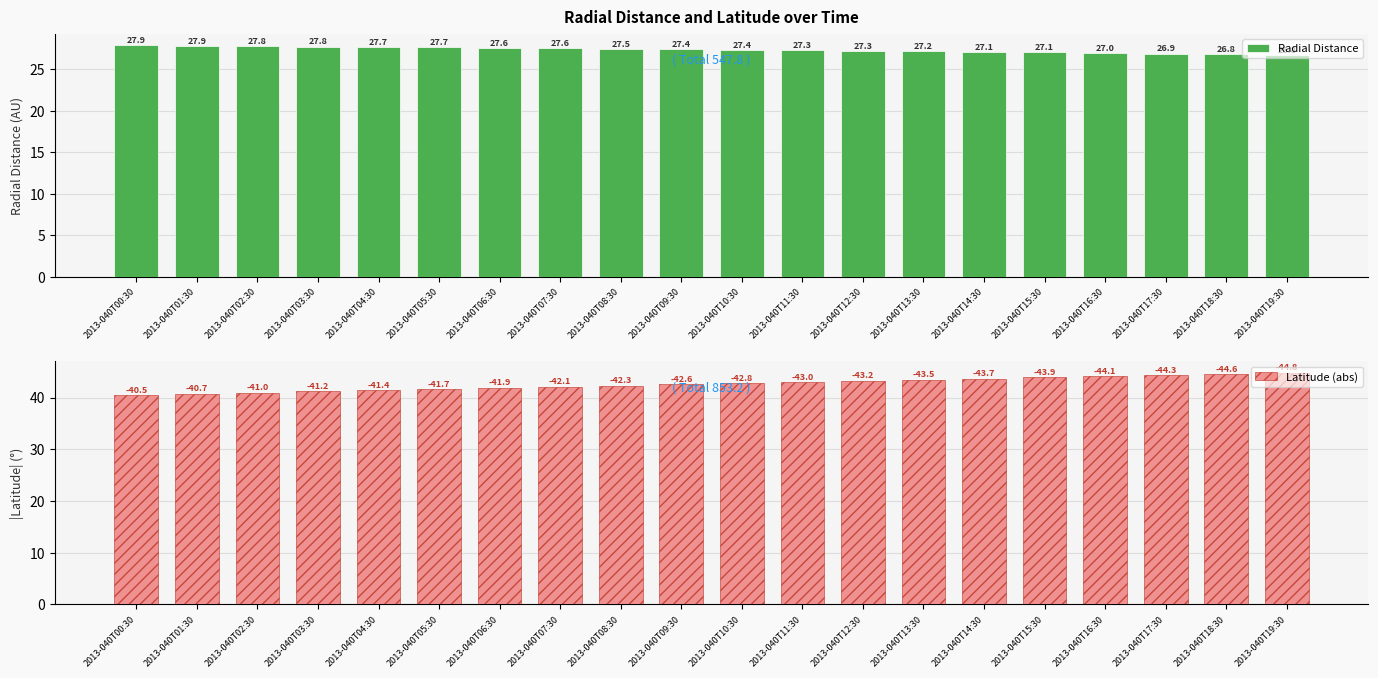

What is the label of the 13th bar from the right?

2013-040T07:30